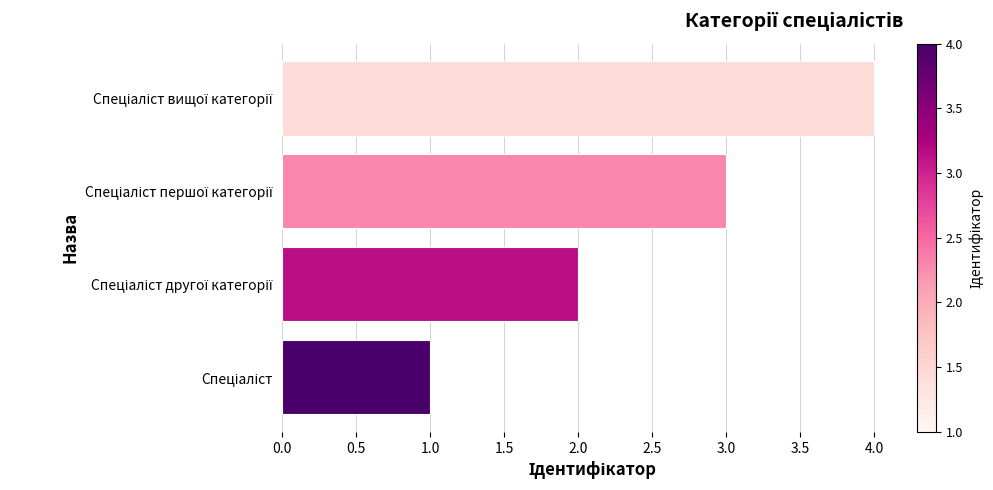

What is the difference between the maximum and minimum values?

3